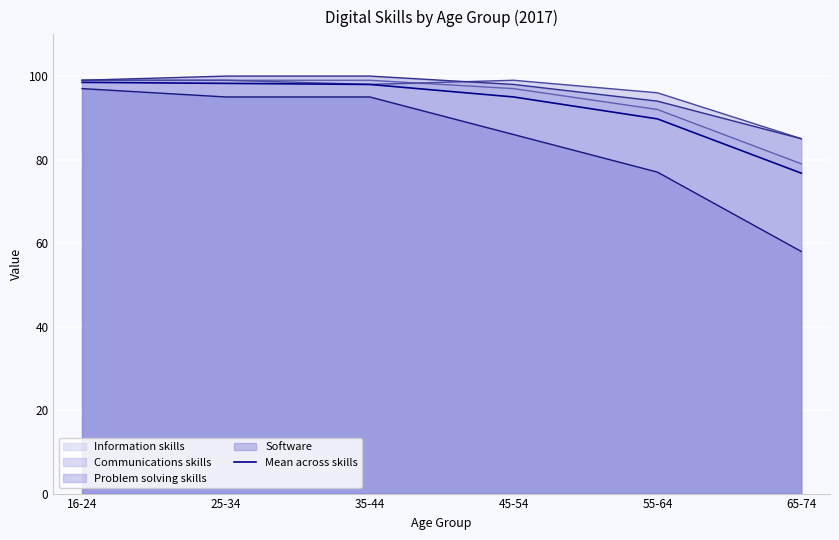

What position from the right is 25-34?

5